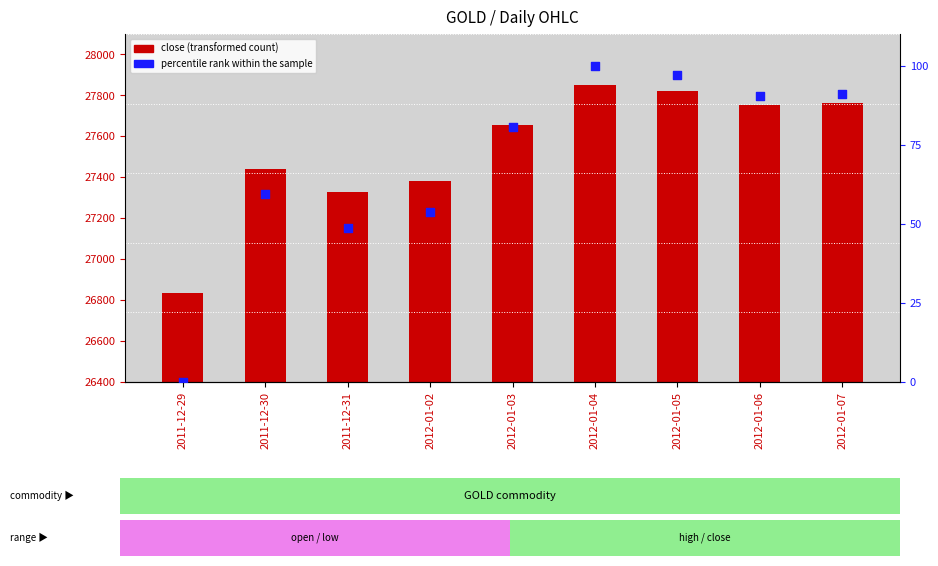

Which series has the largest total across all categories?

close